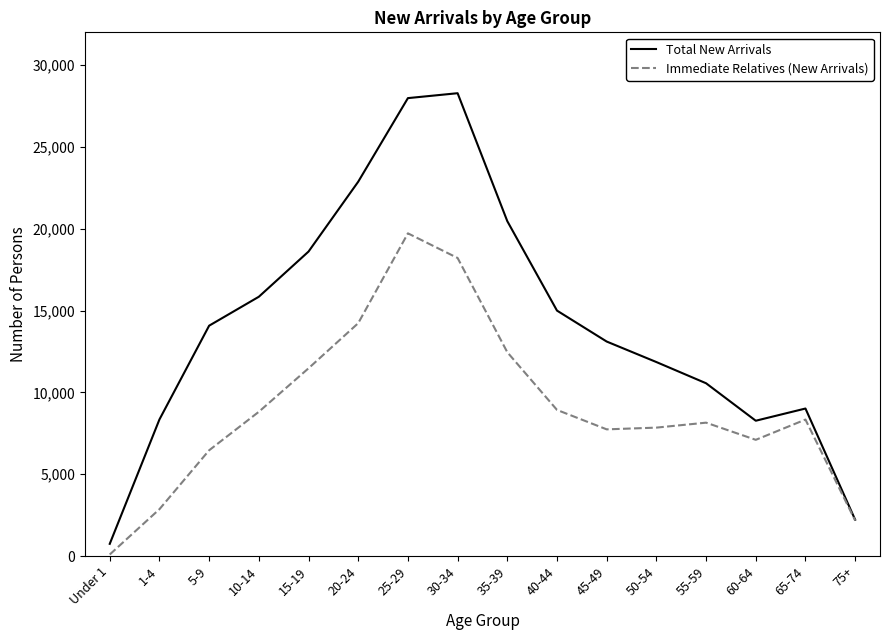

Which series has the largest total across all categories?

Total New Arrivals